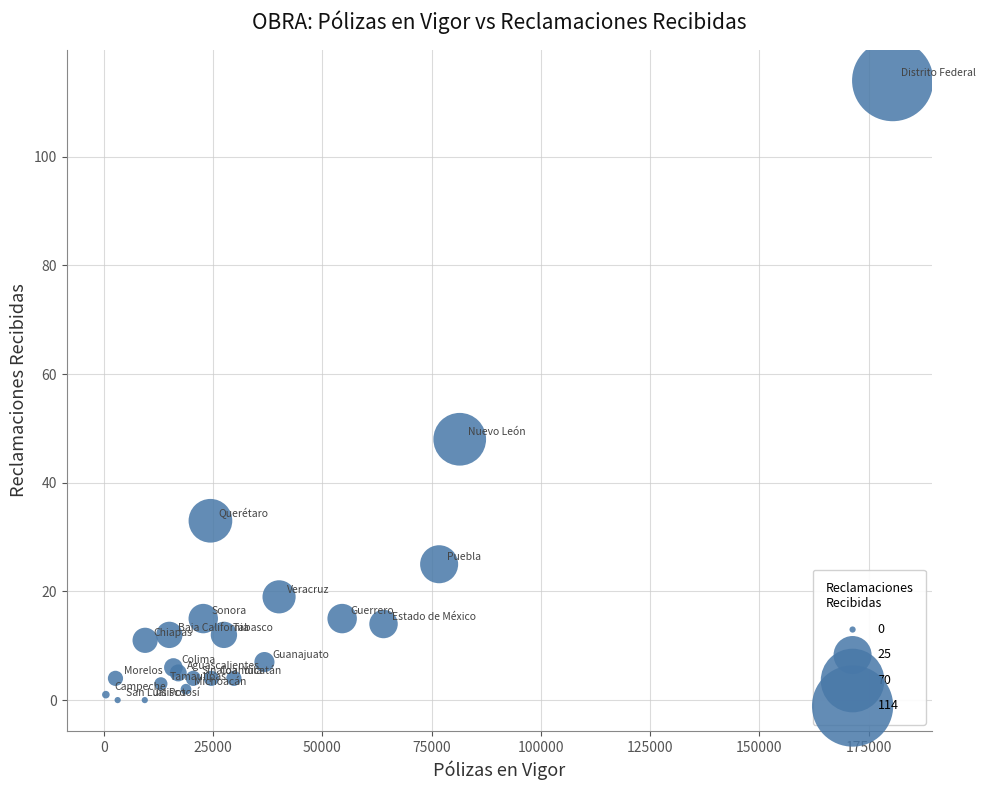

What Y value in the scatter plot is closest to 57?

48